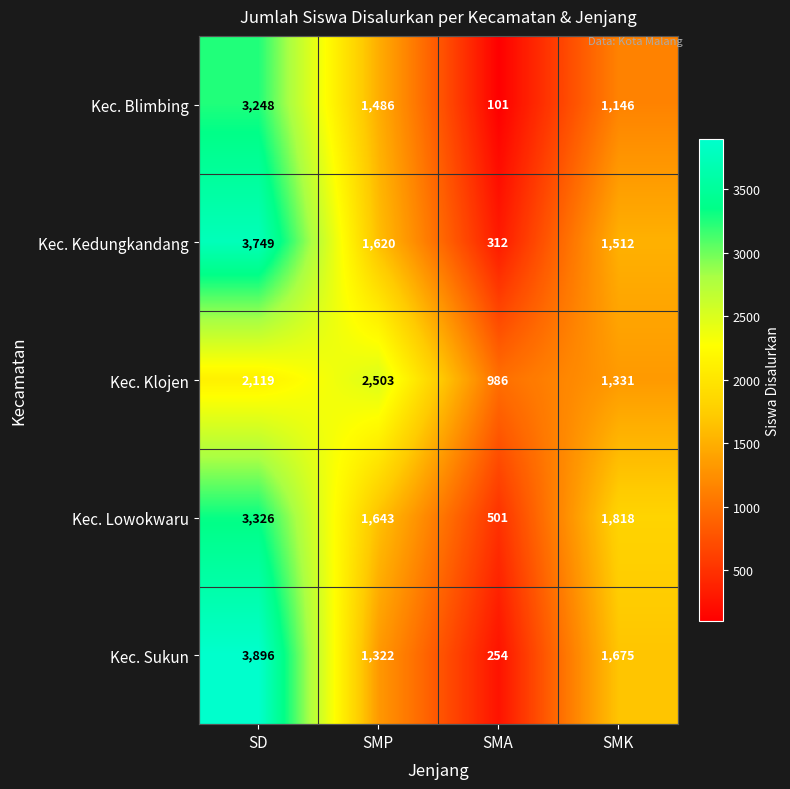

Which series has the largest total across all categories?

Kec. Lowokwaru